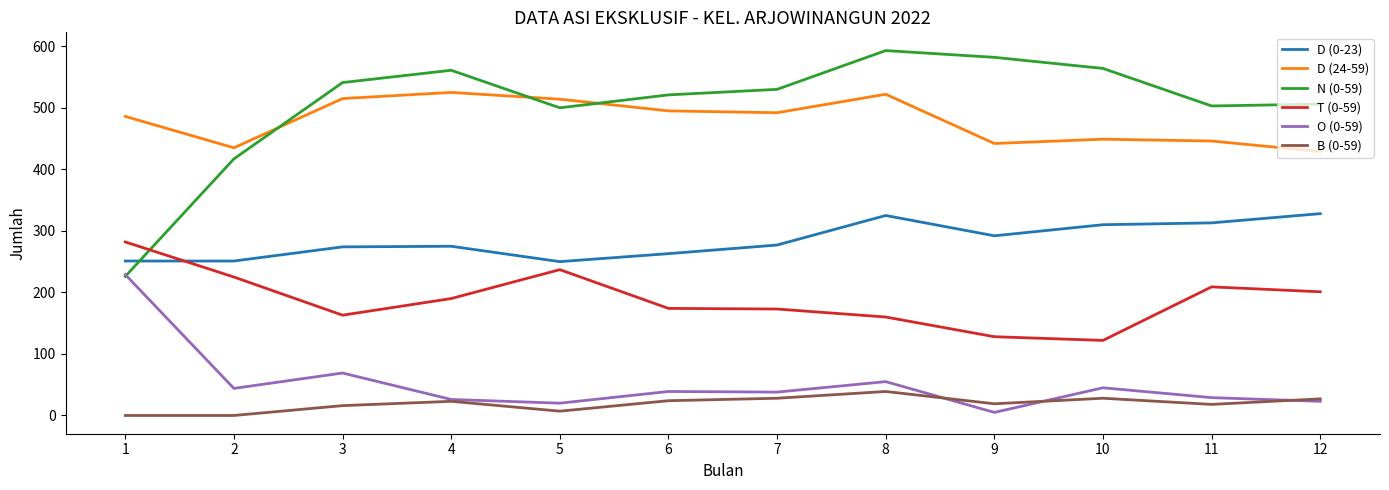

The T (0-59) series shows 296 at 4. True or false?

False